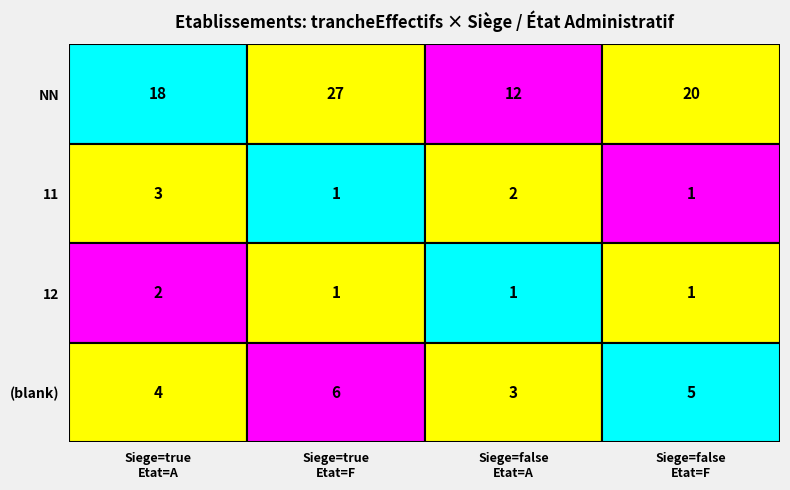

What is the highest value of the NN series?

27